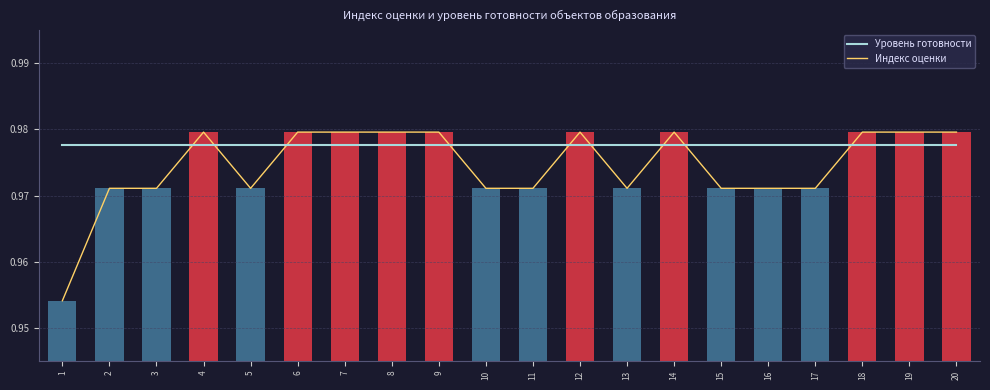

The Уровень готовности series shows 1.0 at 20. True or false?

True